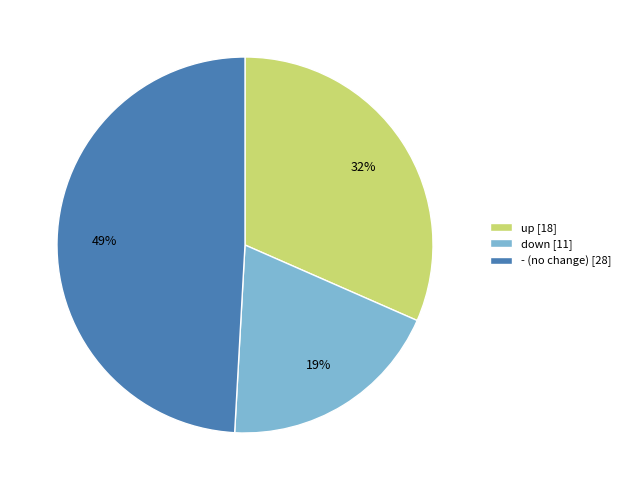

To the nearest percent, what is the average slice percentage?

33%